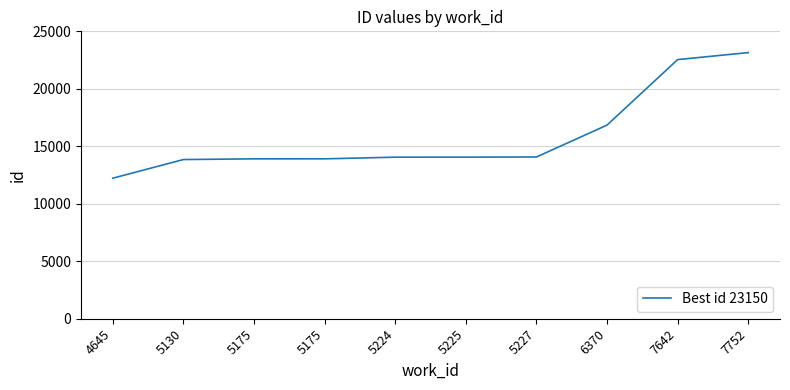

True or false: the data has more than 2 interior local peaks.

False